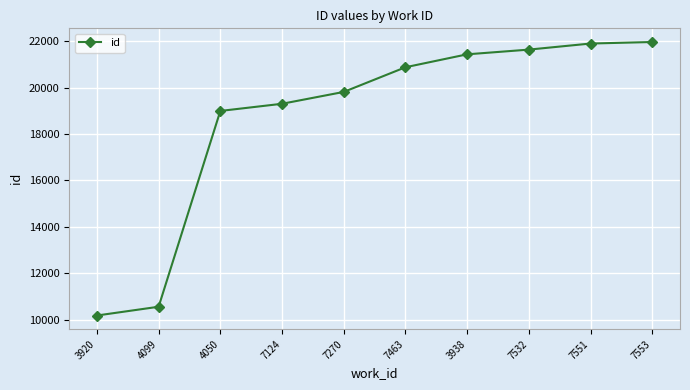

How many data points does each series have?

10